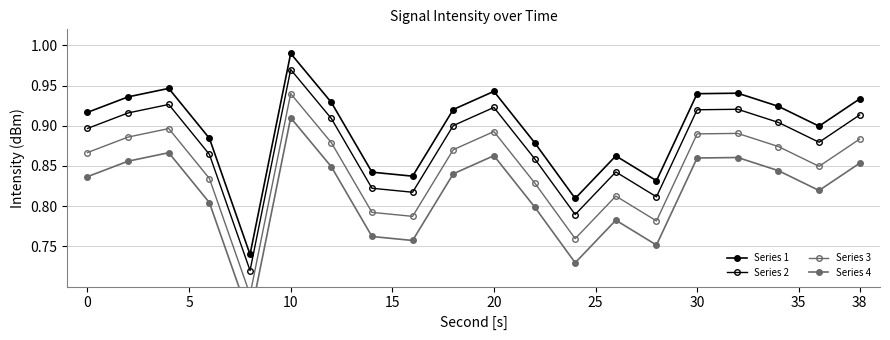

What is the sum of all Series 4 values?

16.3